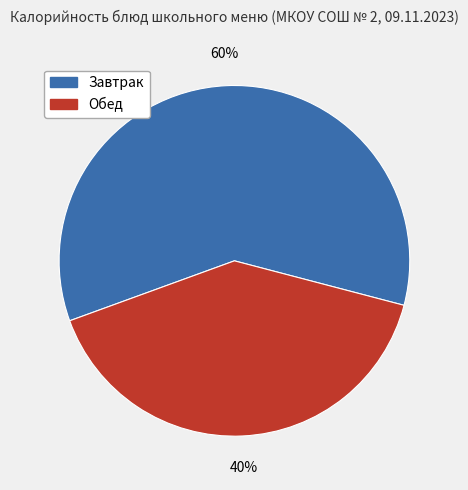

Is there any slice that represents more than half of the pie?

Yes